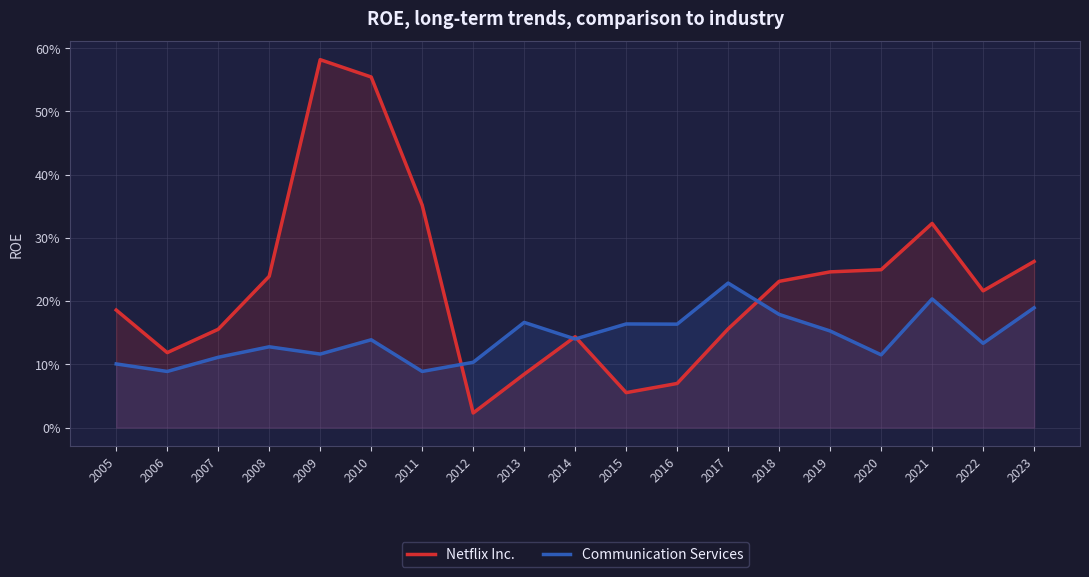

Which category has the highest value in the Communication Services series?

2017